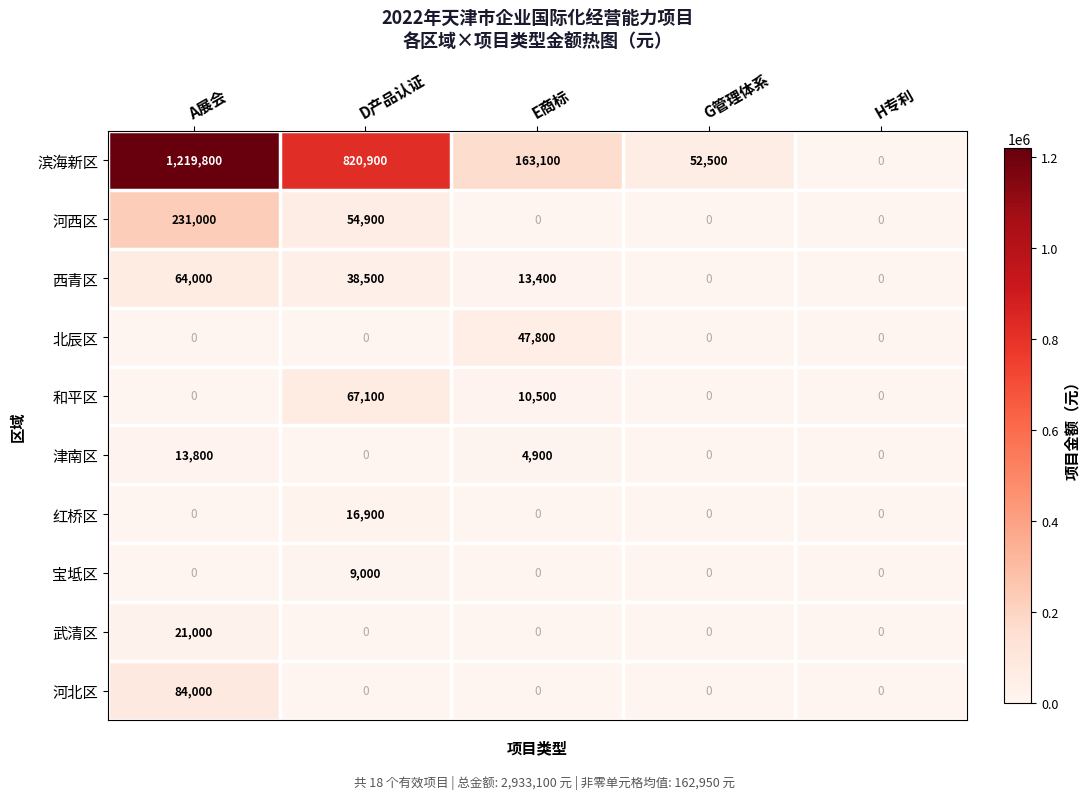

At which category does the chart reach its peak across all series?

A展会